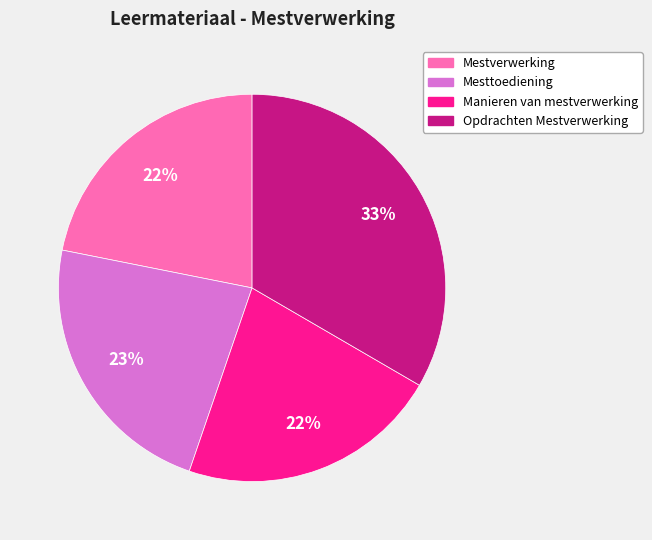

Which slice is the largest?

Opdrachten Mestverwerking